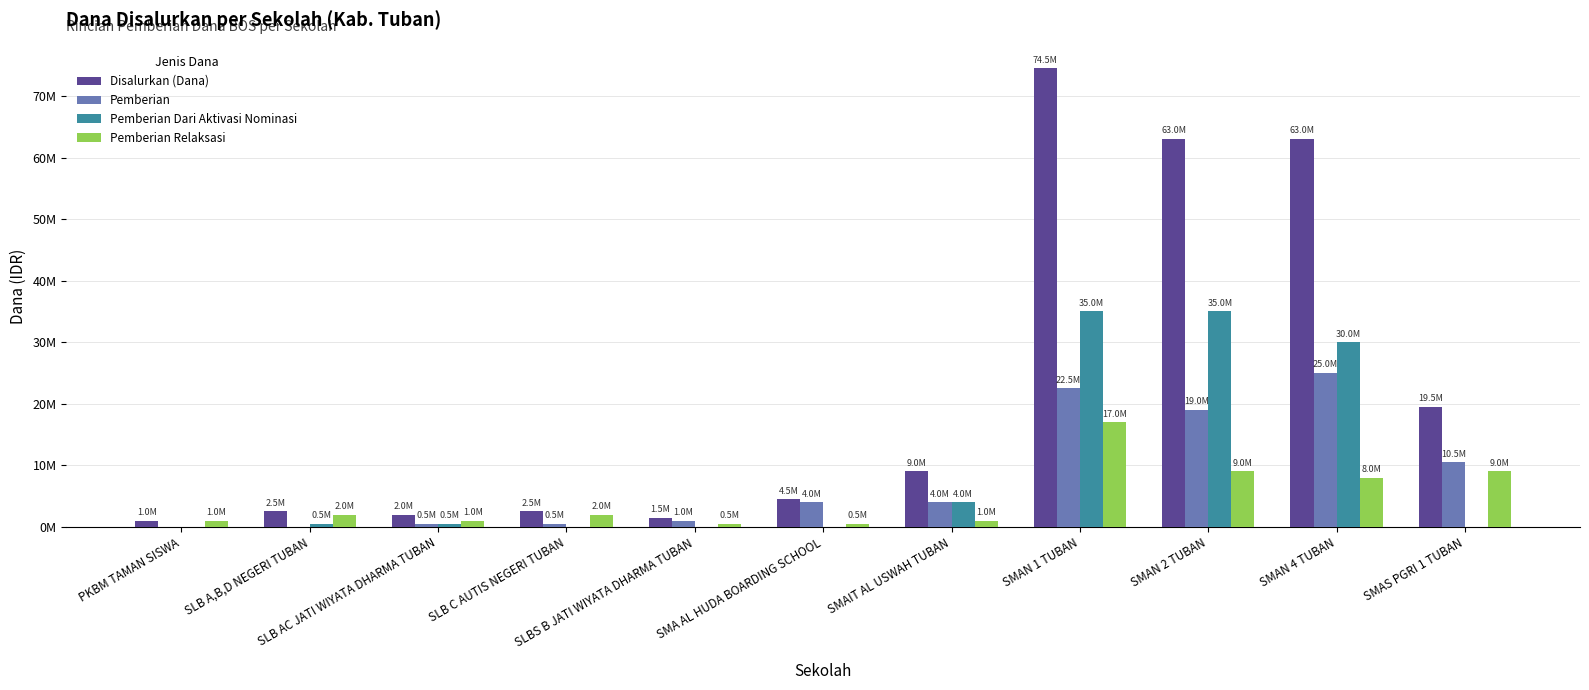

What value does the Pemberian Relaksasi series have at SMAN 4 TUBAN, to the nearest 10?

8000000